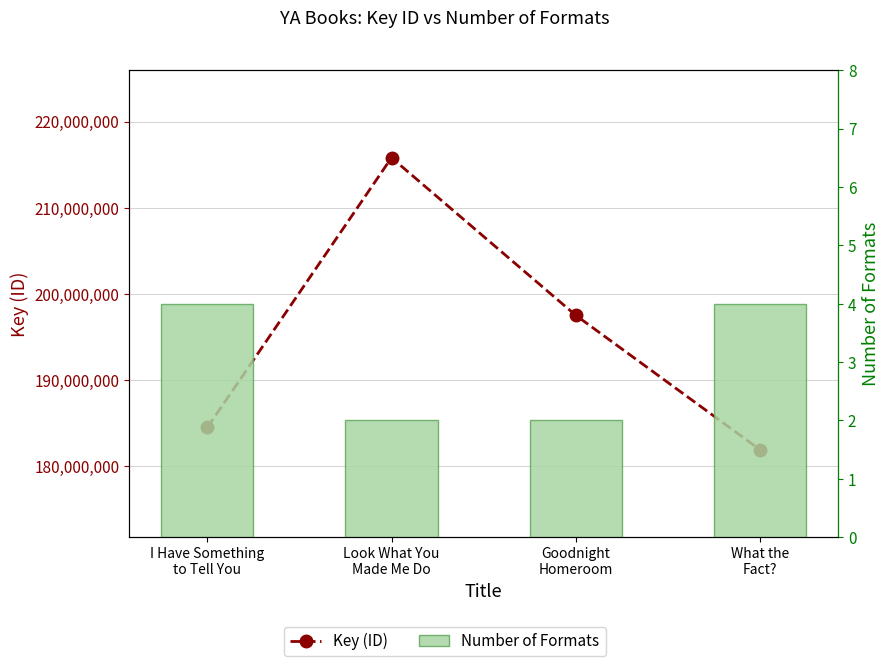

At which category does the chart reach its minimum across all series?

Look What You
Made Me Do